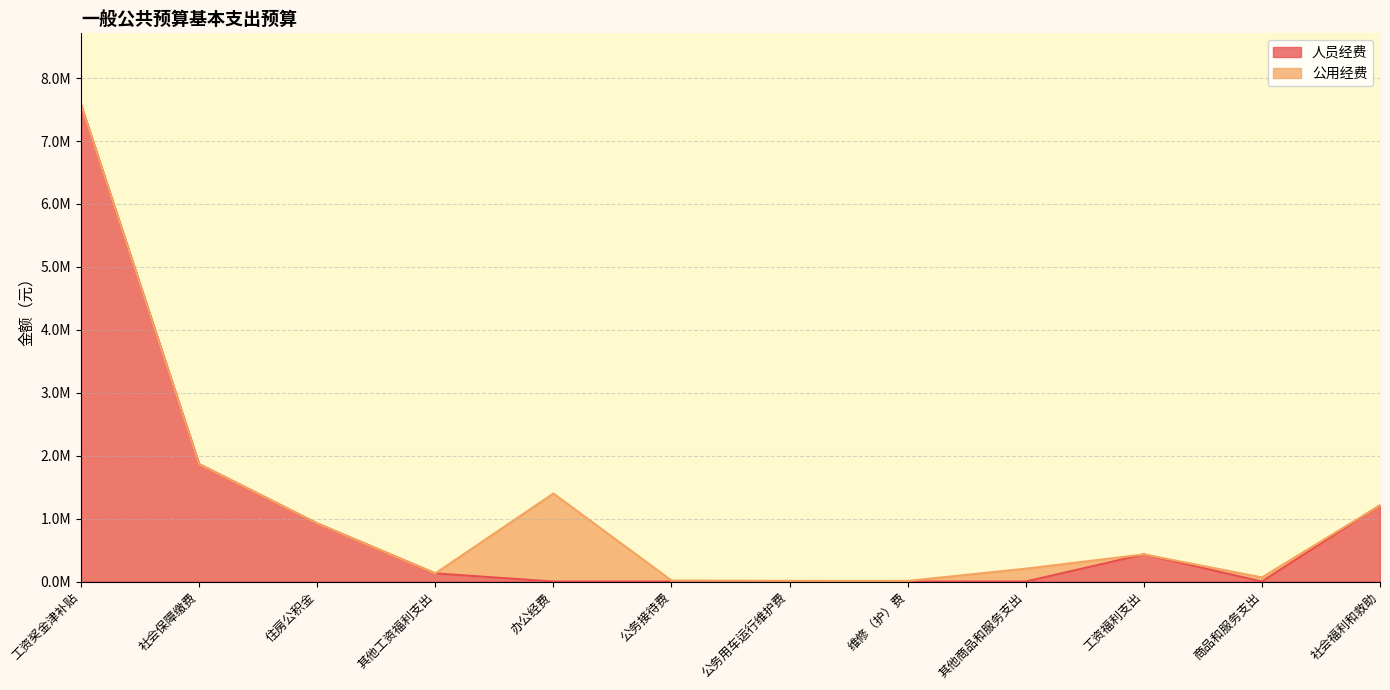

How many positive values are there?

6